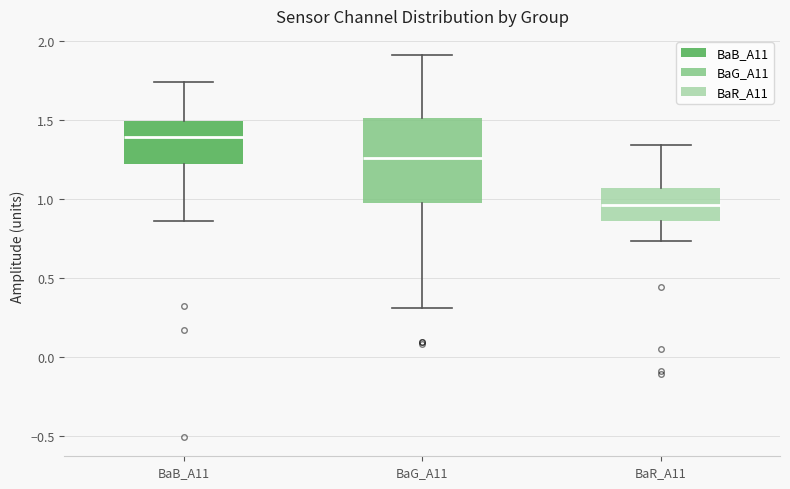

Reading left to right, read every box against the y-axis: the position of its median line, the range the box covers, and the ends of its whiskers. The values are not printed on the chart, so give them approximately, as read against the axis.

BaB_A11: median 1.40, box 1.20 to 1.50, whiskers 0.85 to 1.75
BaG_A11: median 1.25, box 1.00 to 1.50, whiskers 0.30 to 1.90
BaR_A11: median 0.95, box 0.85 to 1.05, whiskers 0.75 to 1.35